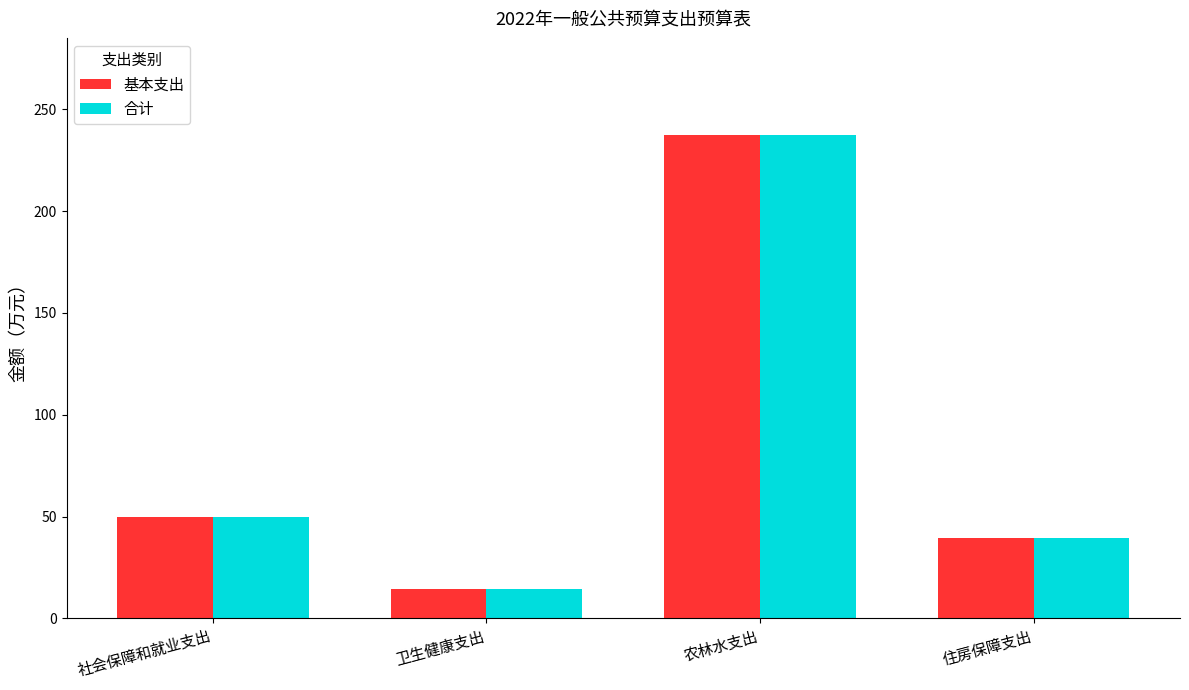

At how many categories does at least one series exceed 121?

1